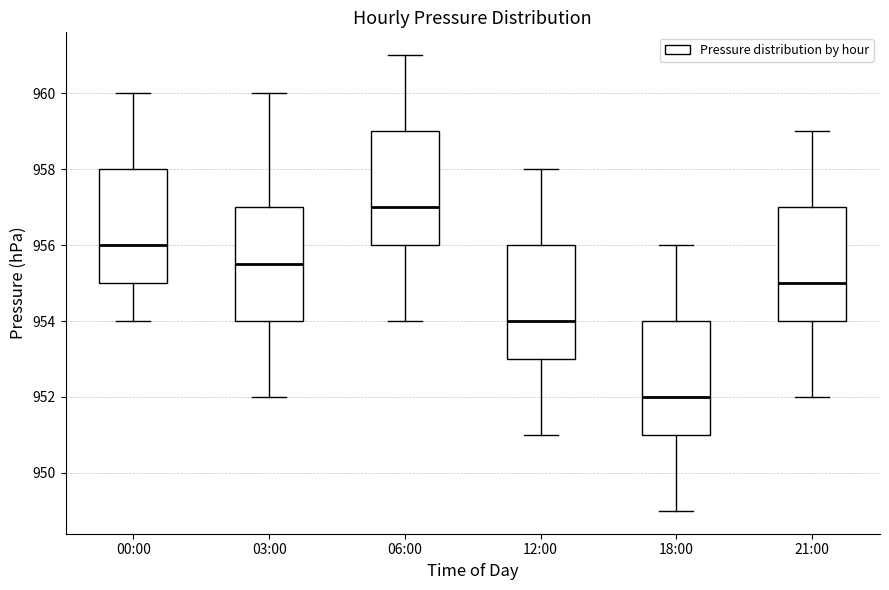

Reading left to right, read every box against the y-axis: the position of its median line, the range the box covers, and the ends of its whiskers. The values are not printed on the chart, so give them approximately, as read against the axis.

00:00: median 956.0, box 955.0 to 958.0, whiskers 954.0 to 960.0
03:00: median 955.6, box 954.0 to 957.0, whiskers 952.0 to 960.0
06:00: median 957.0, box 956.0 to 959.0, whiskers 954.0 to 961.0
12:00: median 954.0, box 953.0 to 956.0, whiskers 951.0 to 958.0
18:00: median 952.0, box 951.0 to 954.0, whiskers 949.0 to 956.0
21:00: median 955.0, box 954.0 to 957.0, whiskers 952.0 to 959.0